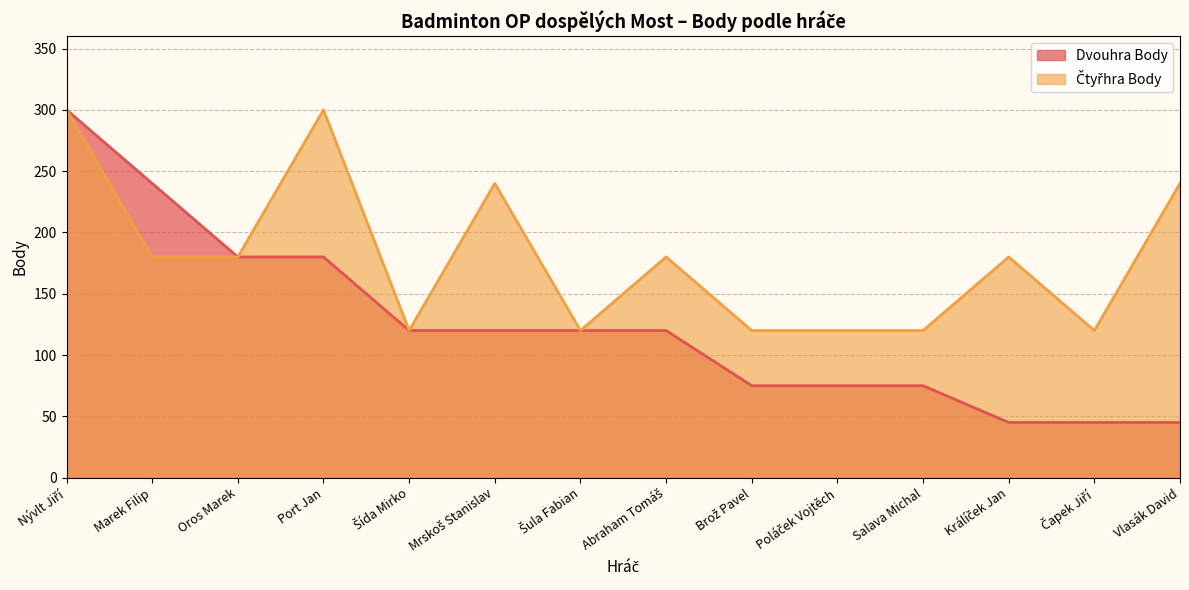

List the series in order of their overall mean, lowest first.

Dvouhra Body, Čtyřhra Body